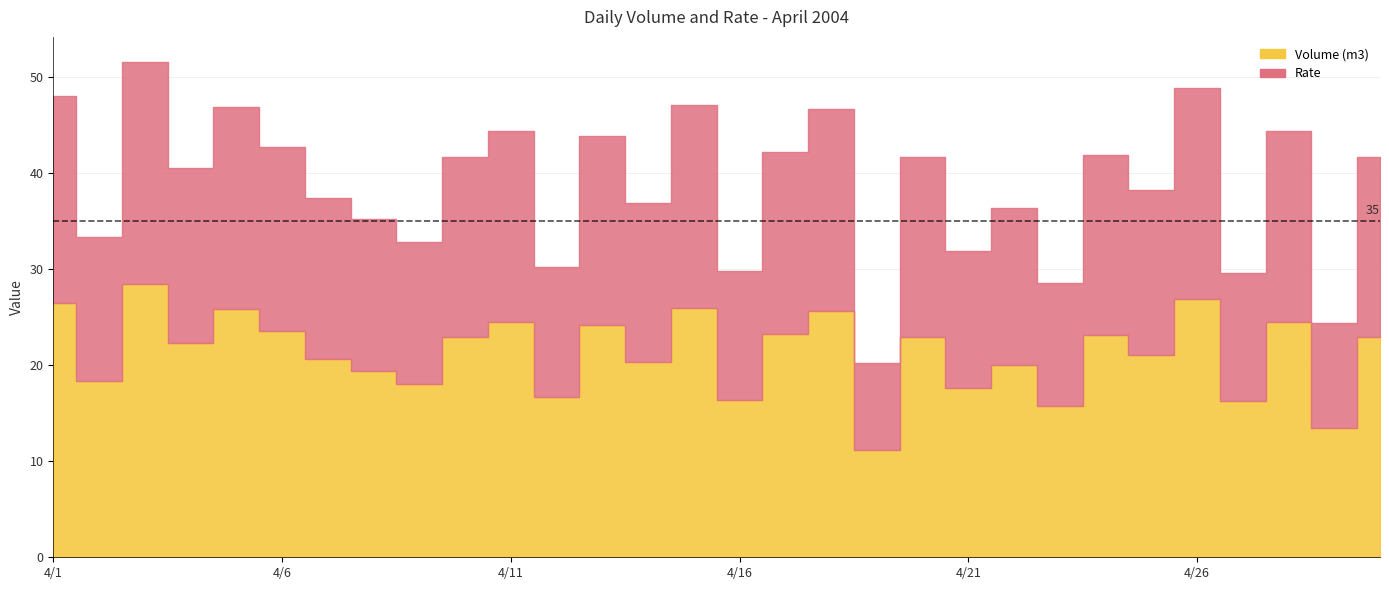

Read the Rate value at 2004/4/29.

24.4